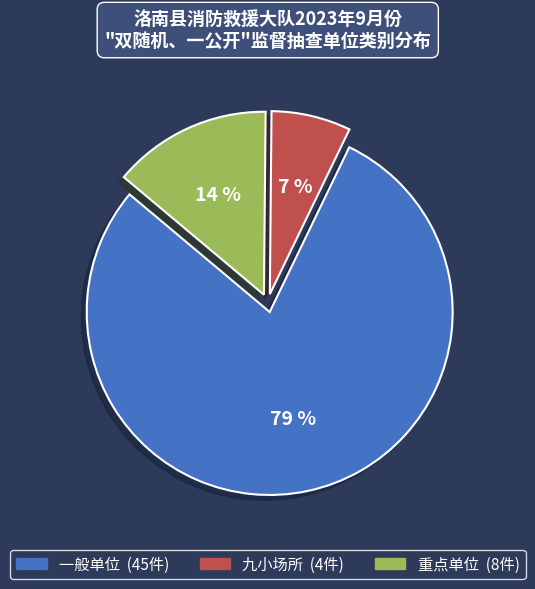

True or false: 重点单位 accounts for 14% of the total.

True